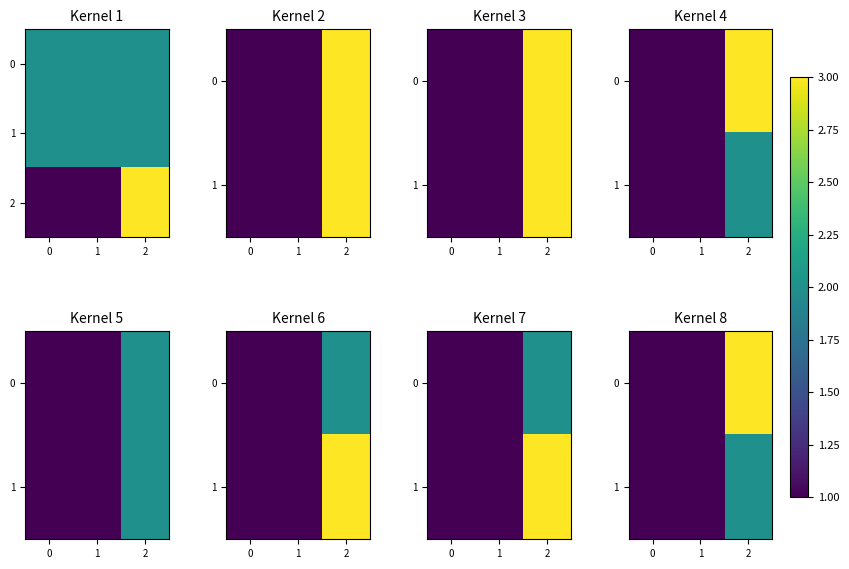

Is it true that 1 equals 1 at 1?

True